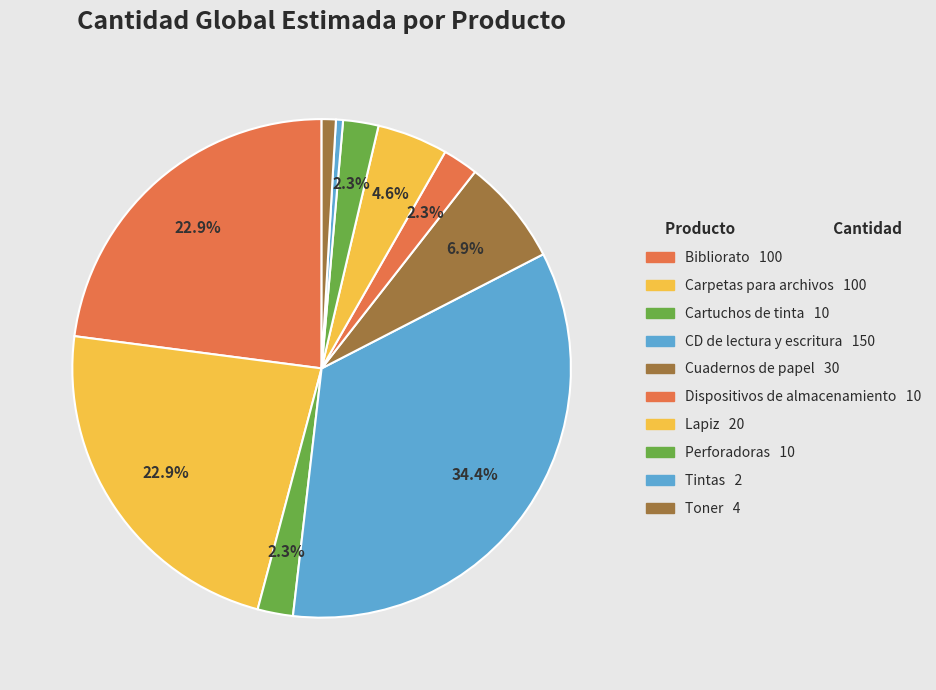

Which has a higher value, Toner or Lapiz?

Lapiz